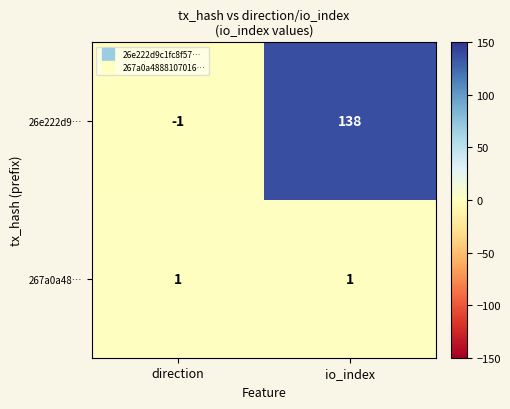

True or false: 26e222d9… has a value of -1 at direction.

True